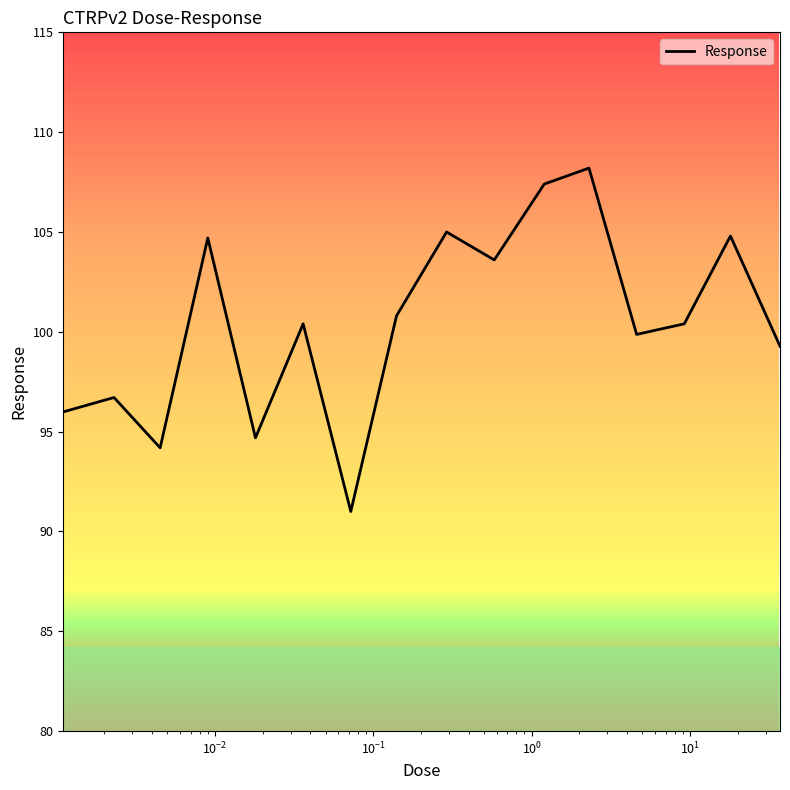

What is the maximum value shown in the chart?

108.2